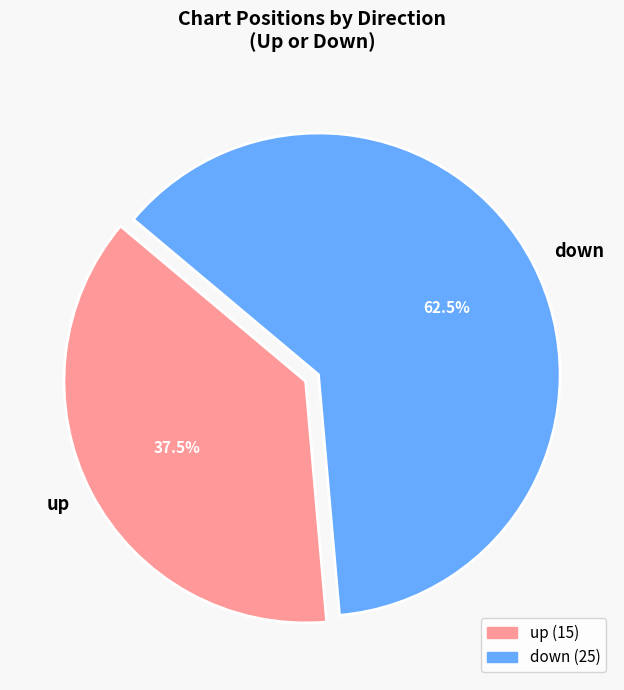

What is the largest slice in the pie chart?

down